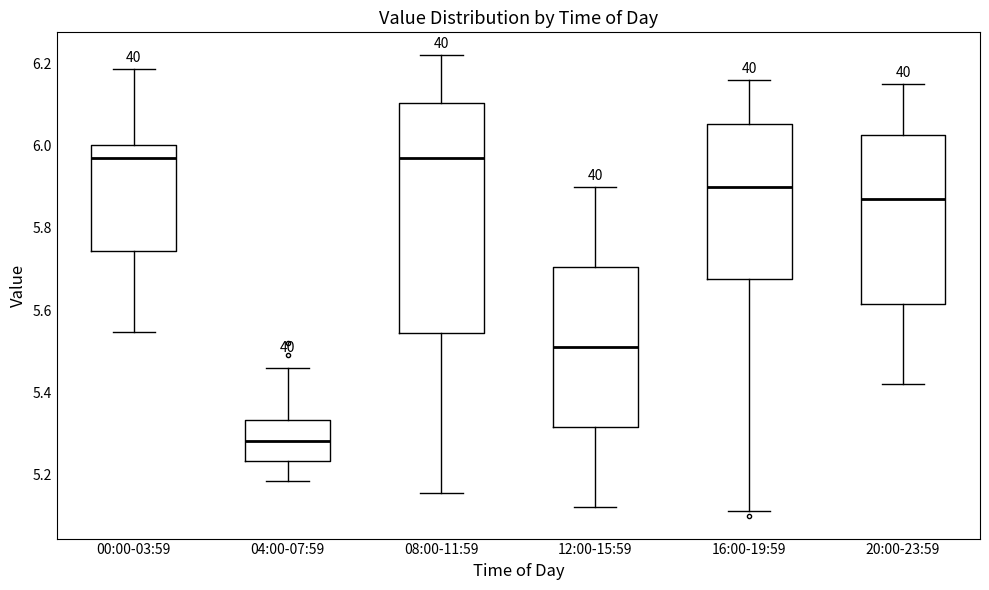

Reading left to right, transcribe this box plot: for each box, give where its median line is, the range the box spans, and where its two whiskers end, as read against the y-axis. The values are not printed on the chart, so give them approximately, as read against the axis.

00:00-03:59: median 5.96, box 5.74 to 6.00, whiskers 5.54 to 6.18
04:00-07:59: median 5.28, box 5.24 to 5.34, whiskers 5.18 to 5.46
08:00-11:59: median 5.98, box 5.54 to 6.10, whiskers 5.16 to 6.22
12:00-15:59: median 5.52, box 5.32 to 5.70, whiskers 5.12 to 5.90
16:00-19:59: median 5.90, box 5.68 to 6.06, whiskers 5.12 to 6.16
20:00-23:59: median 5.88, box 5.62 to 6.02, whiskers 5.42 to 6.16